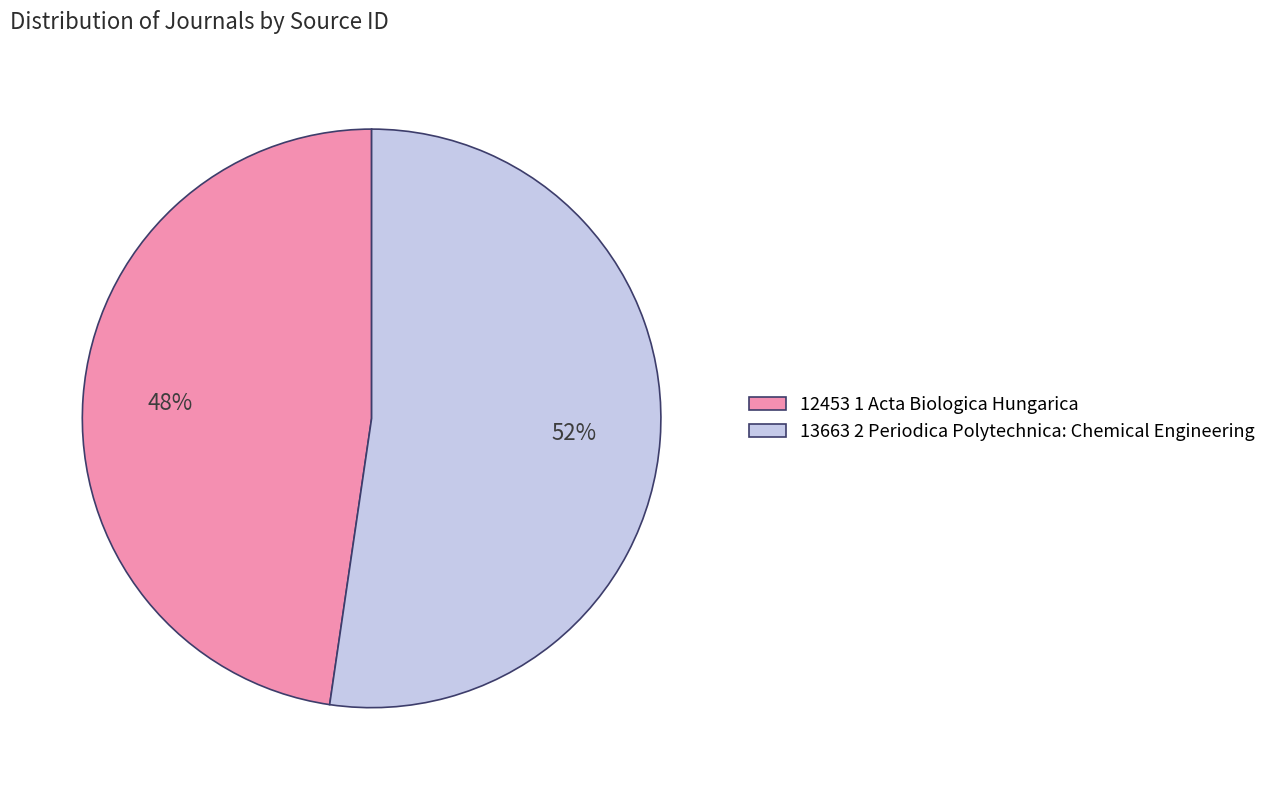

Is it true that 12453 1 Acta Biologica Hungarica is 38% of the pie?

False